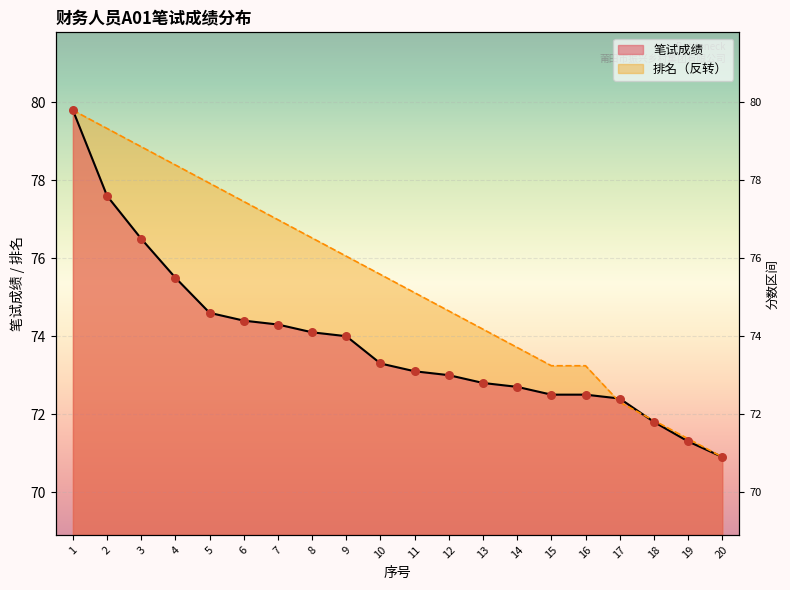

Is the value of 笔试成绩 at 5 greater than the value of 排名 at 14?

Yes